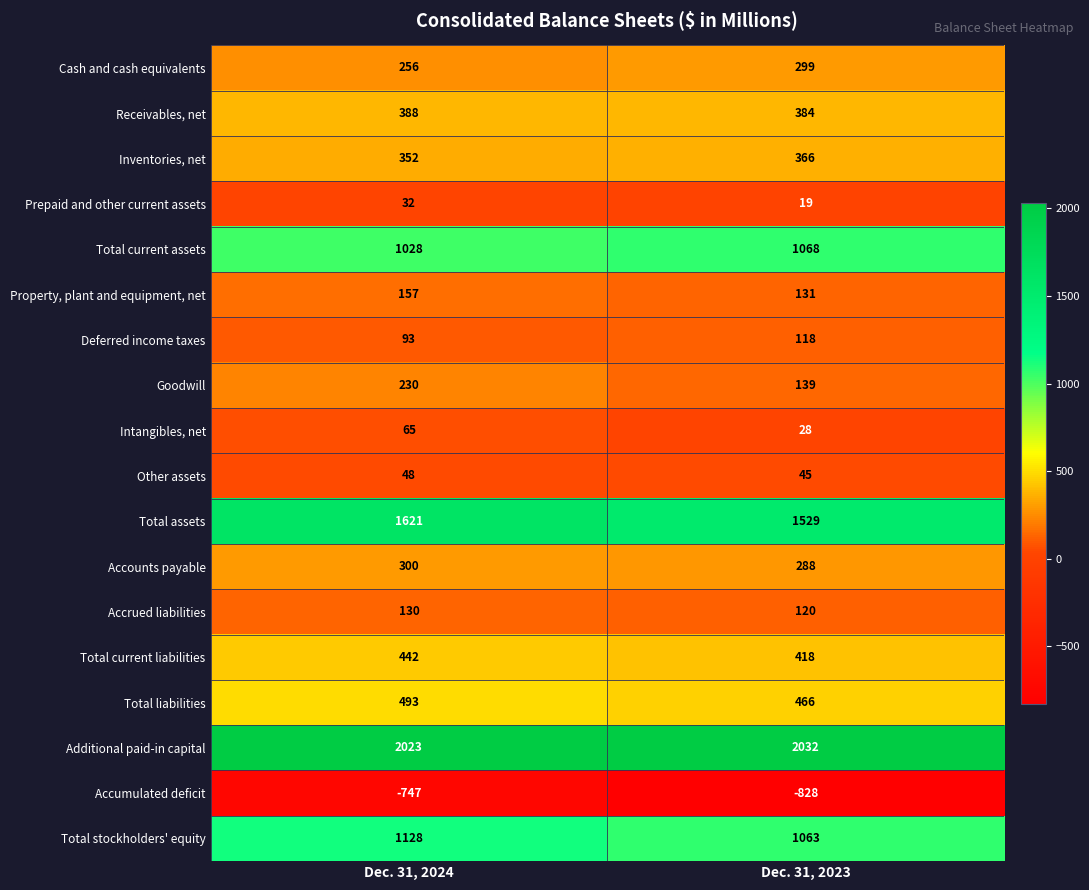

True or false: Cash and cash equivalents has a value of 299 at Dec. 31, 2023.

True